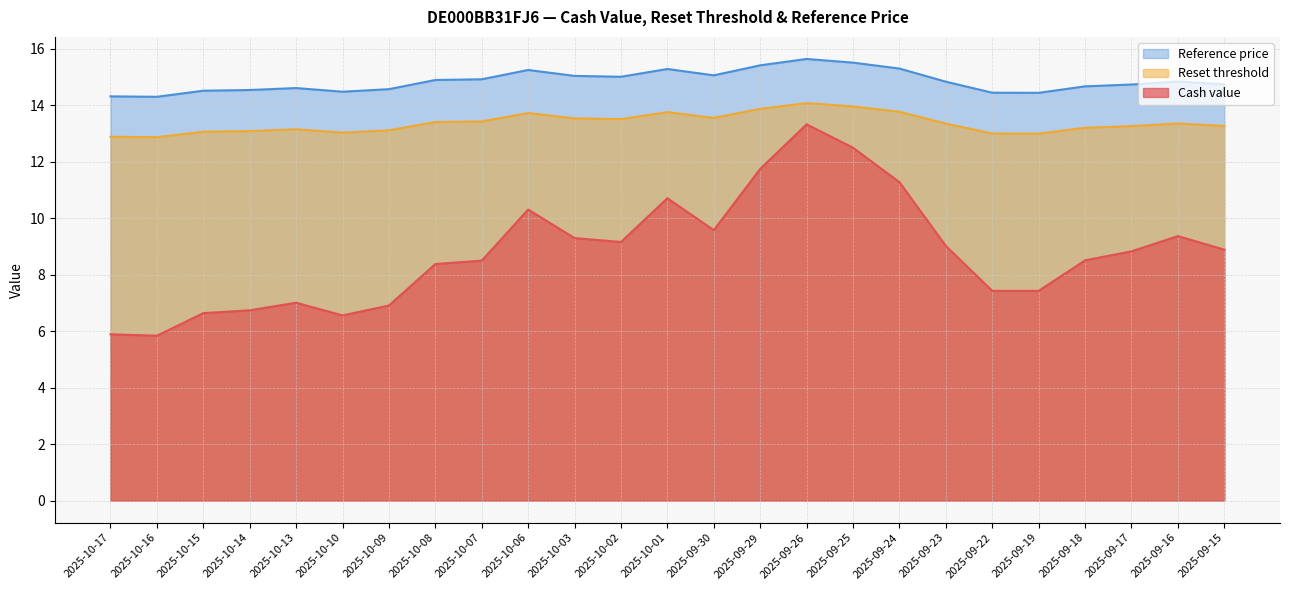

Count the number of data series in this chart.

3